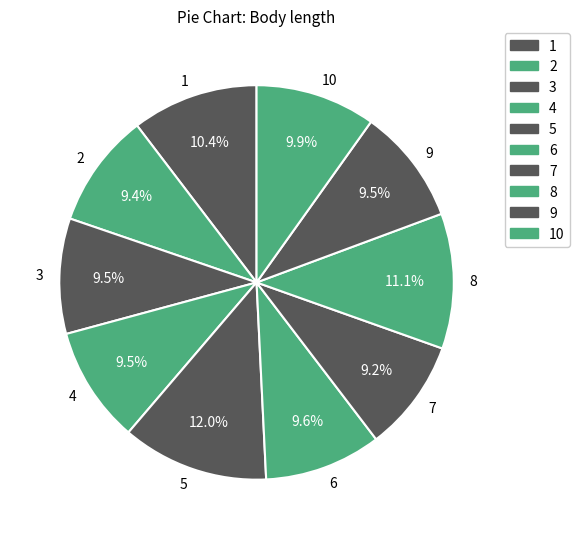

What is the ratio of the value at 9 to the value at 1?

0.9